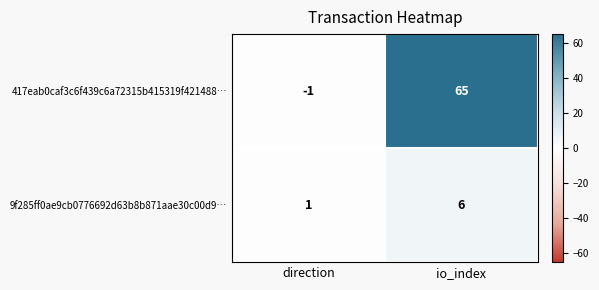

What is the total value across all series at io_index?

71